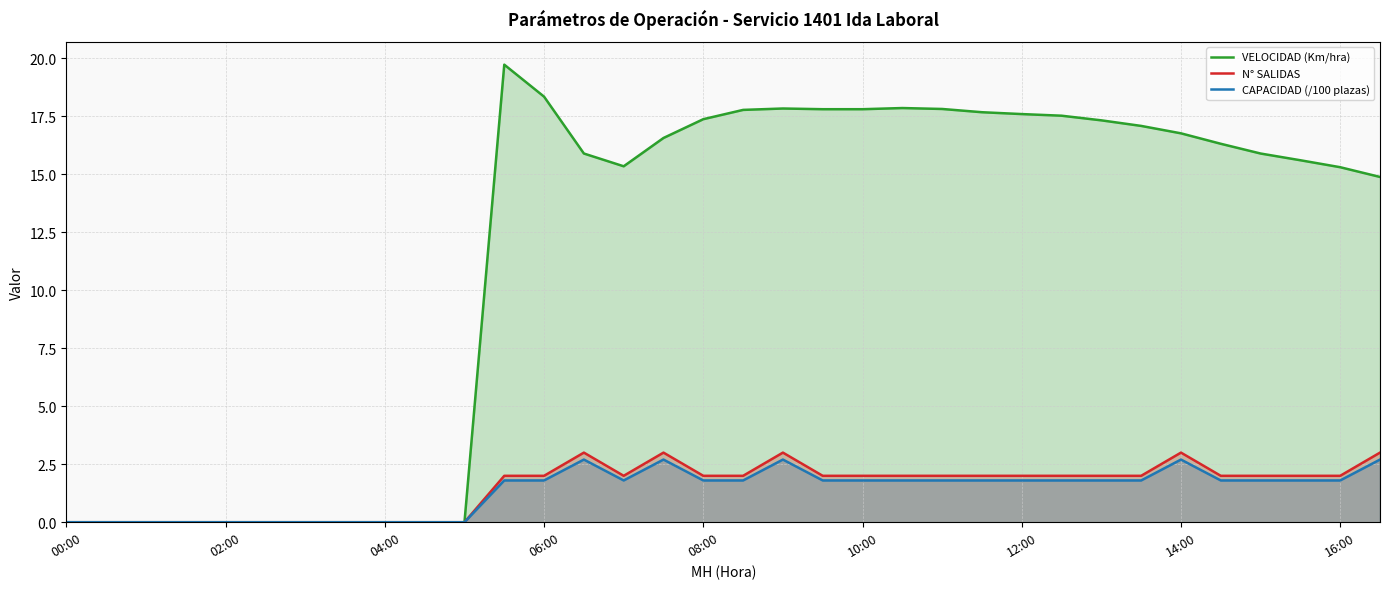

Where is the first local maximum for VELOCIDAD (Km/hra)?

11